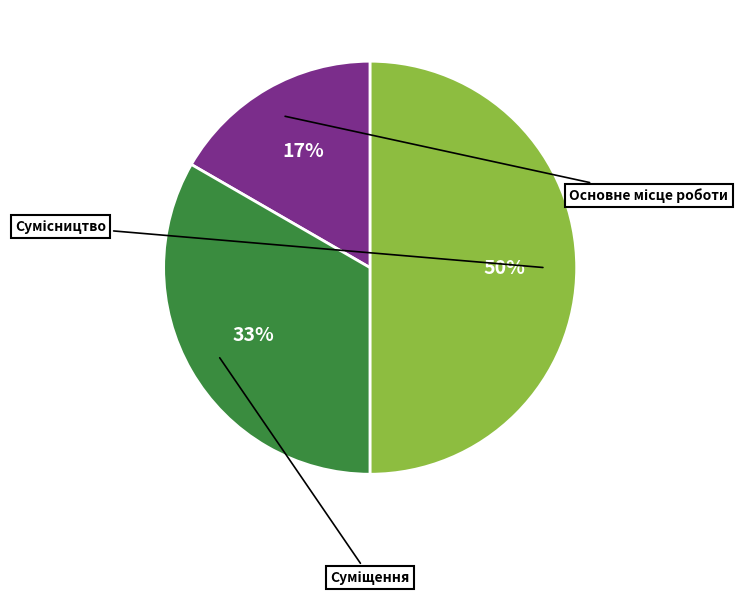

The Суміщення slice represents 33% of the pie. True or false?

True